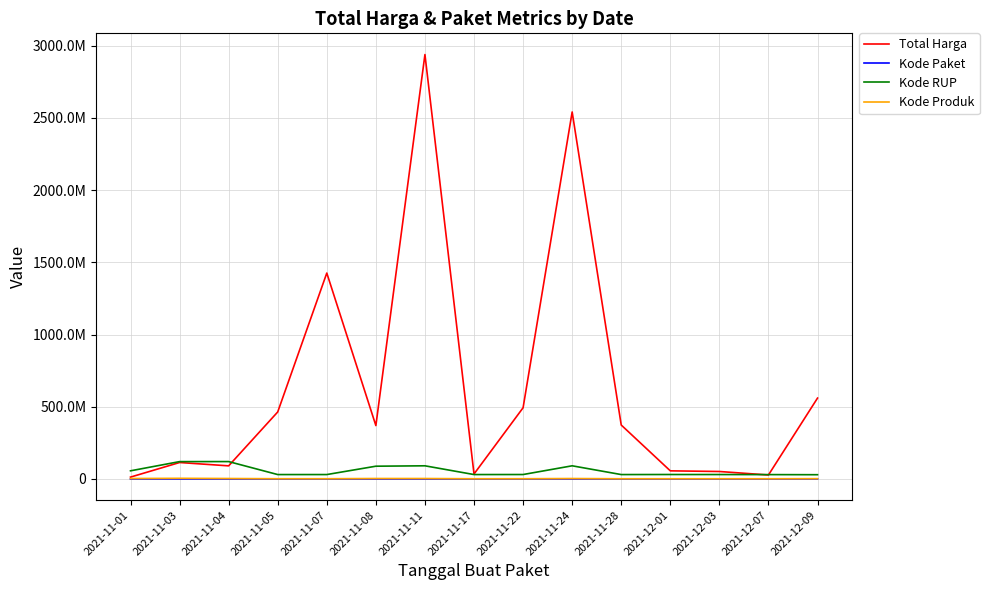

True or false: Kode Produk has a value of 4935369 at 2021-11-01.

False